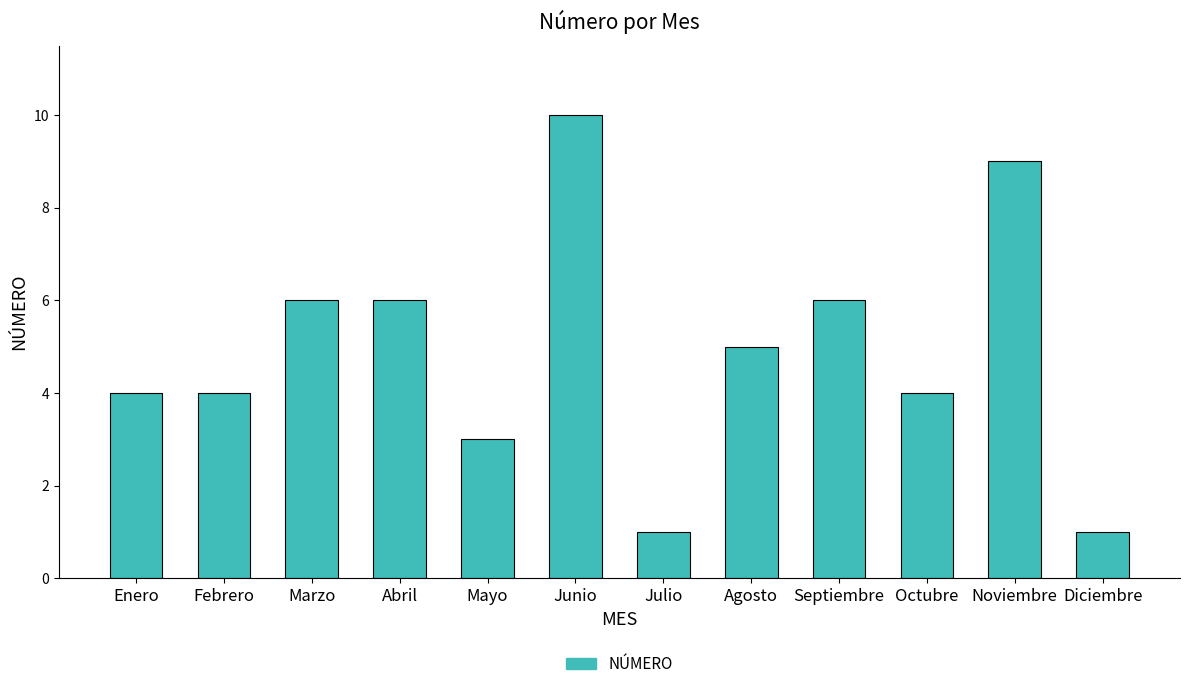

What is the ratio of the value at Mayo to the value at Abril?

0.5